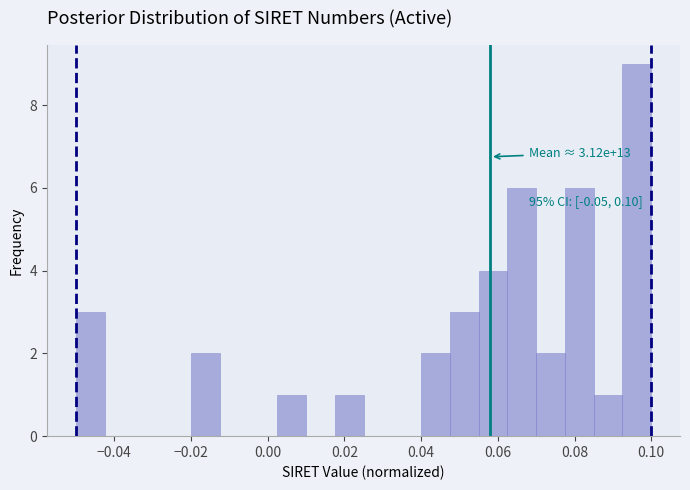

Read against the x-axis, roughly where is the centre of the tallest bar?

0.096